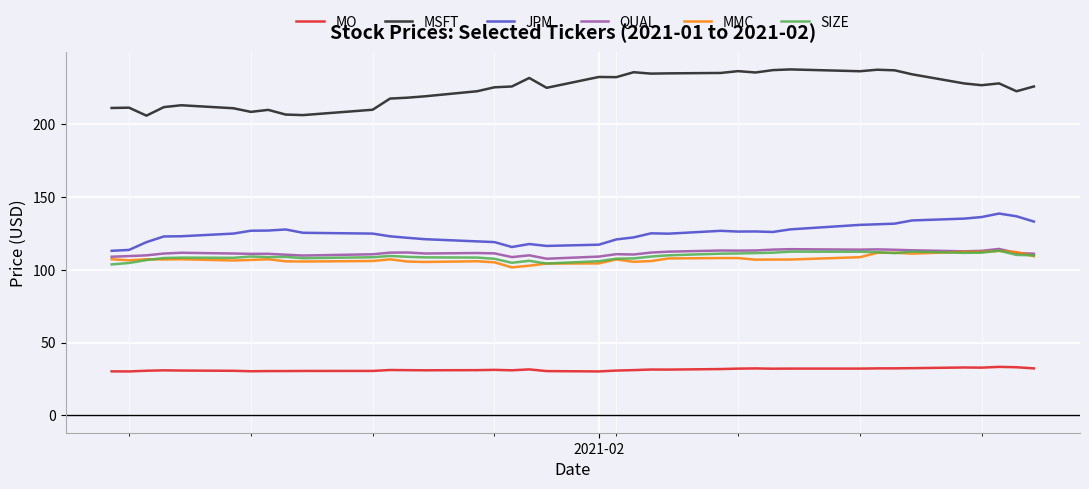

Does the chart have visible grid lines?

Yes